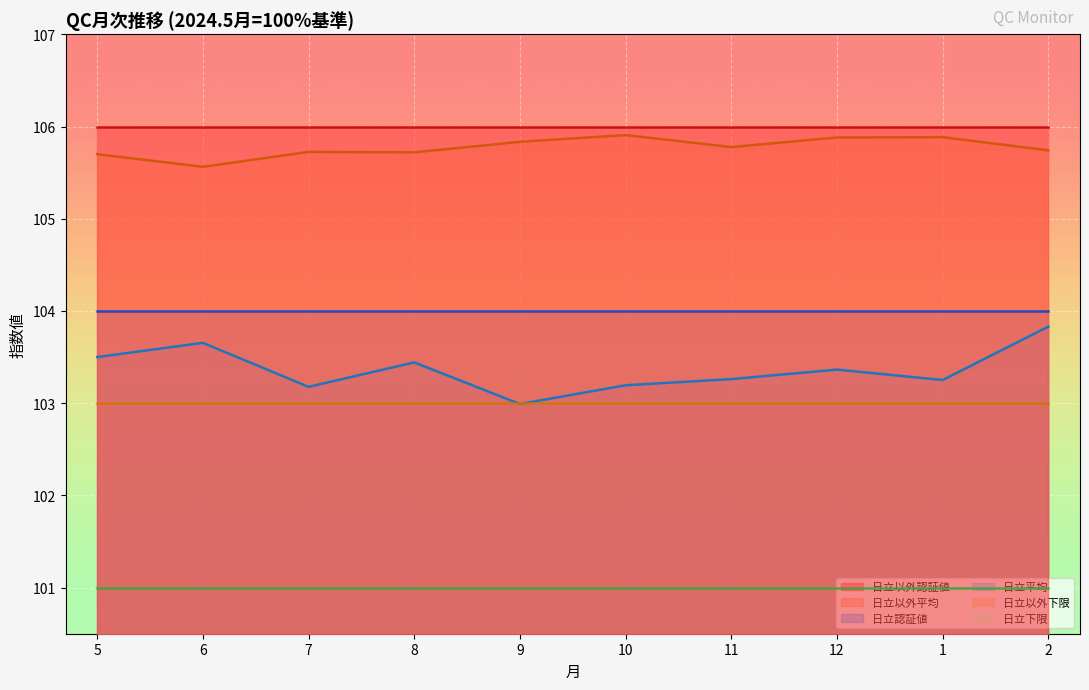

Reading right to left, what are all the values shown in this chart?

日立以外認証値: 2=106.0	1=106.0	12=106.0	11=106.0	10=106.0	9=106.0	8=106.0	7=106.0	6=106.0	5=106.0
日立以外平均: 2=105.7	1=105.9	12=105.9	11=105.8	10=105.9	9=105.8	8=105.7	7=105.7	6=105.6	5=105.7
日立認証値: 2=104.0	1=104.0	12=104.0	11=104.0	10=104.0	9=104.0	8=104.0	7=104.0	6=104.0	5=104.0
日立平均: 2=103.8	1=103.3	12=103.4	11=103.3	10=103.2	9=103.0	8=103.4	7=103.2	6=103.7	5=103.5
日立以外下限: 2=103.0	1=103.0	12=103.0	11=103.0	10=103.0	9=103.0	8=103.0	7=103.0	6=103.0	5=103.0
日立下限: 2=101.0	1=101.0	12=101.0	11=101.0	10=101.0	9=101.0	8=101.0	7=101.0	6=101.0	5=101.0